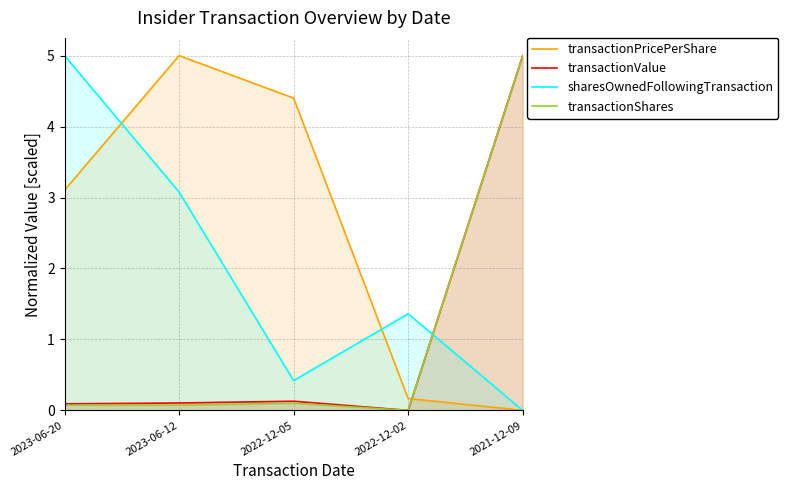

After their last crossing, which series has the higher values: transactionValue or sharesOwnedFollowingTransaction?

transactionValue